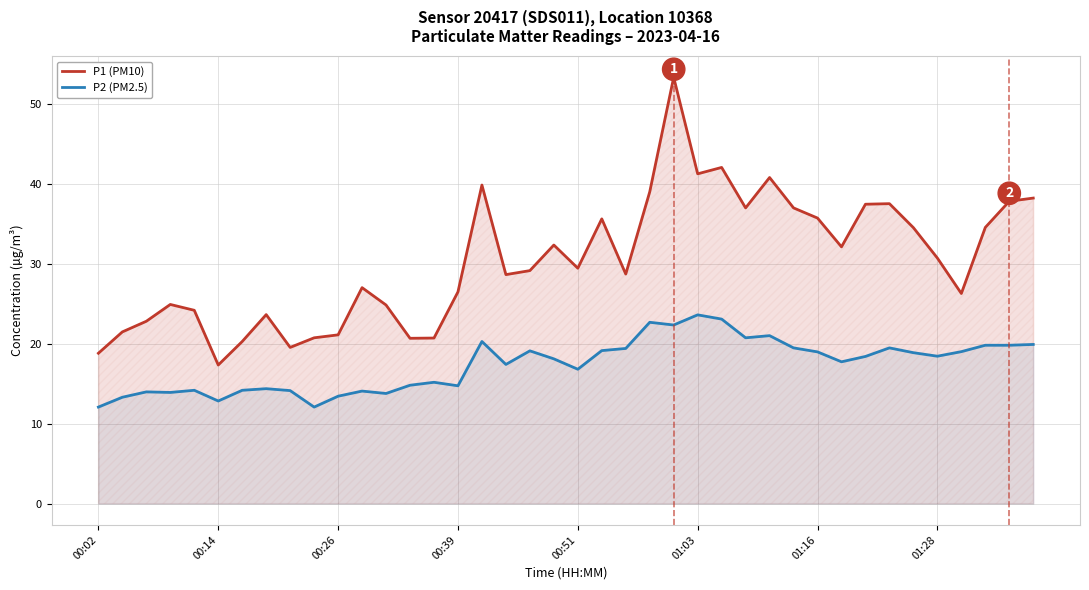

At which category is the sum across all series the highest?

24